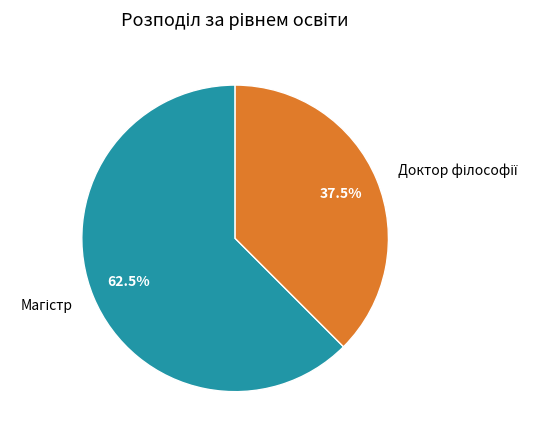

Is there any slice that represents more than half of the pie?

Yes